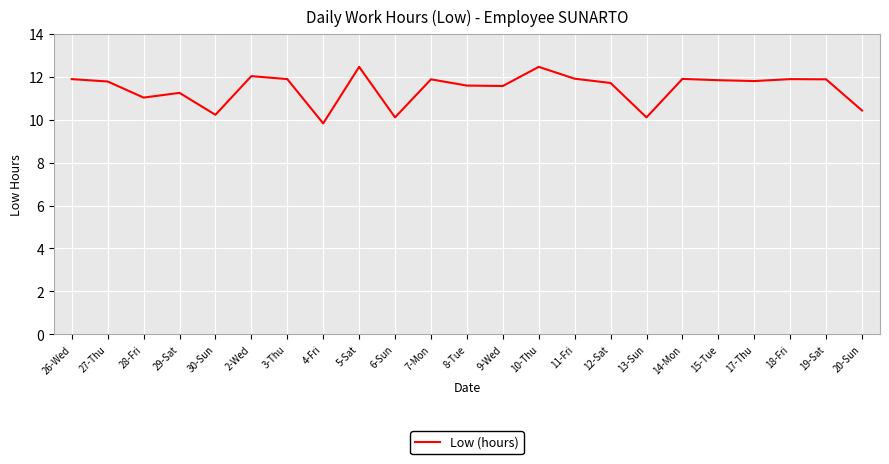

What is the smallest value displayed?

9.8